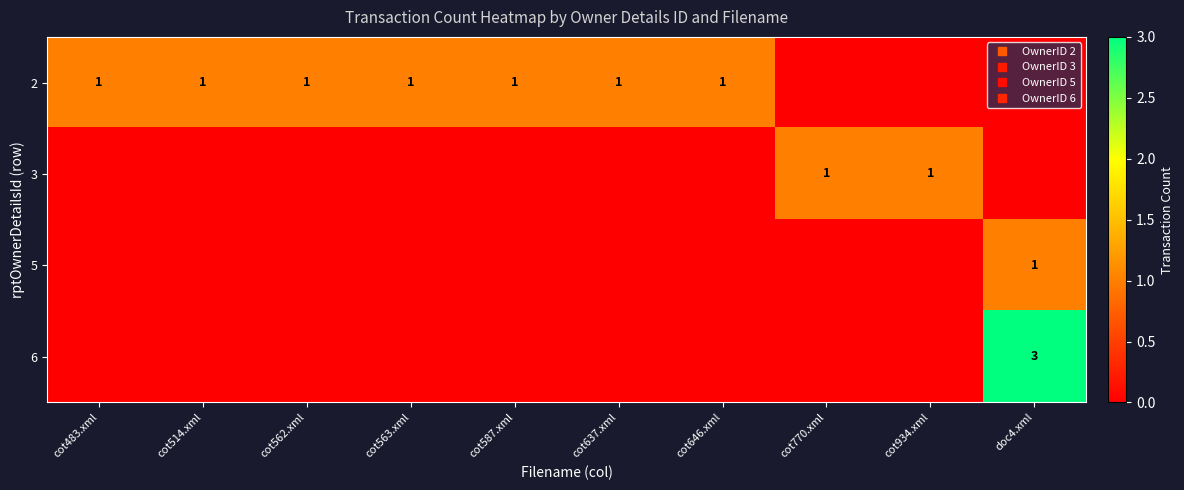

What is the sum of all 2 values?

7